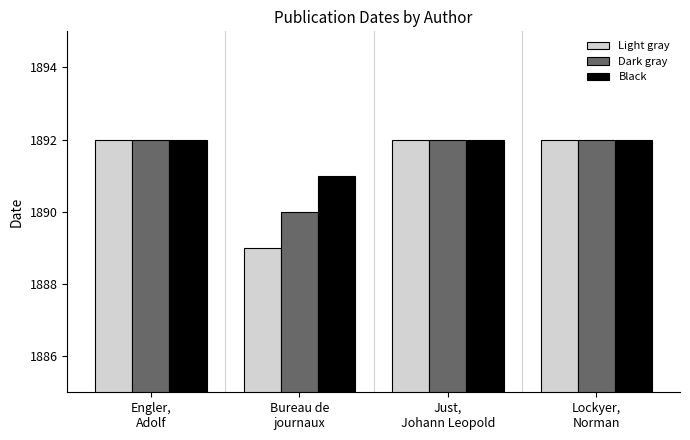

What is the lowest value of the Light gray series?

1889